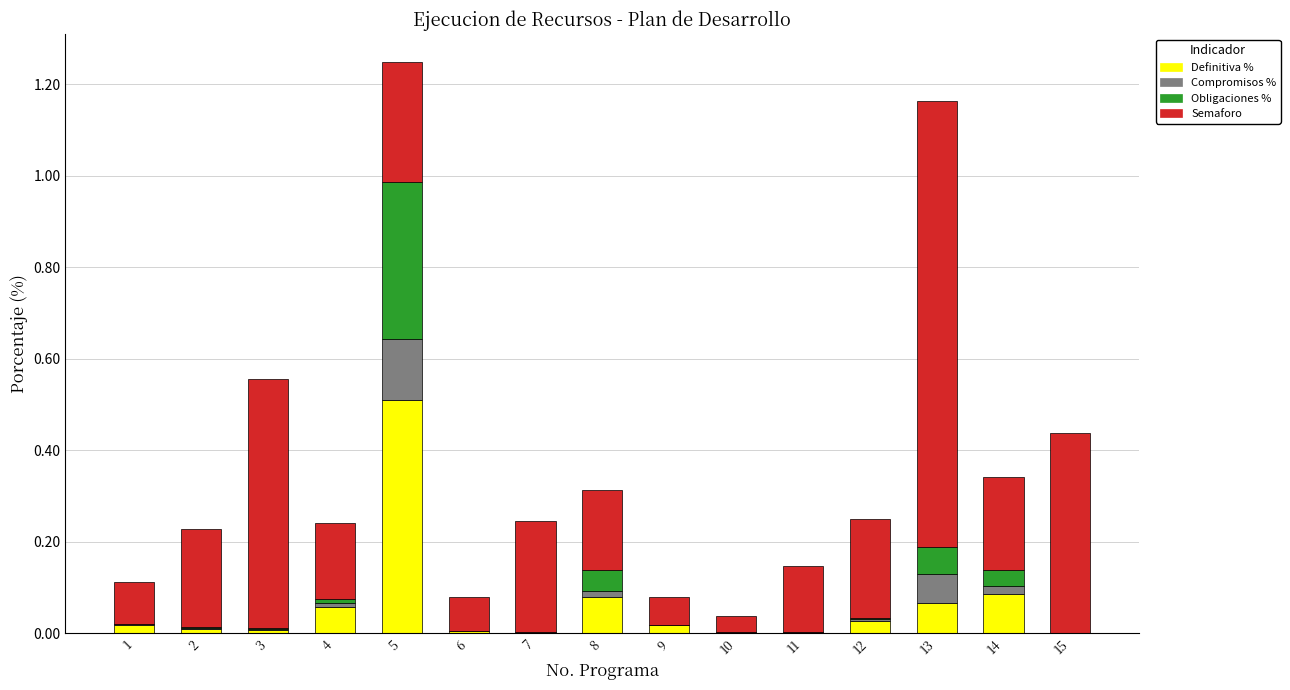

Which category has the highest value in the Definitiva % series?

5